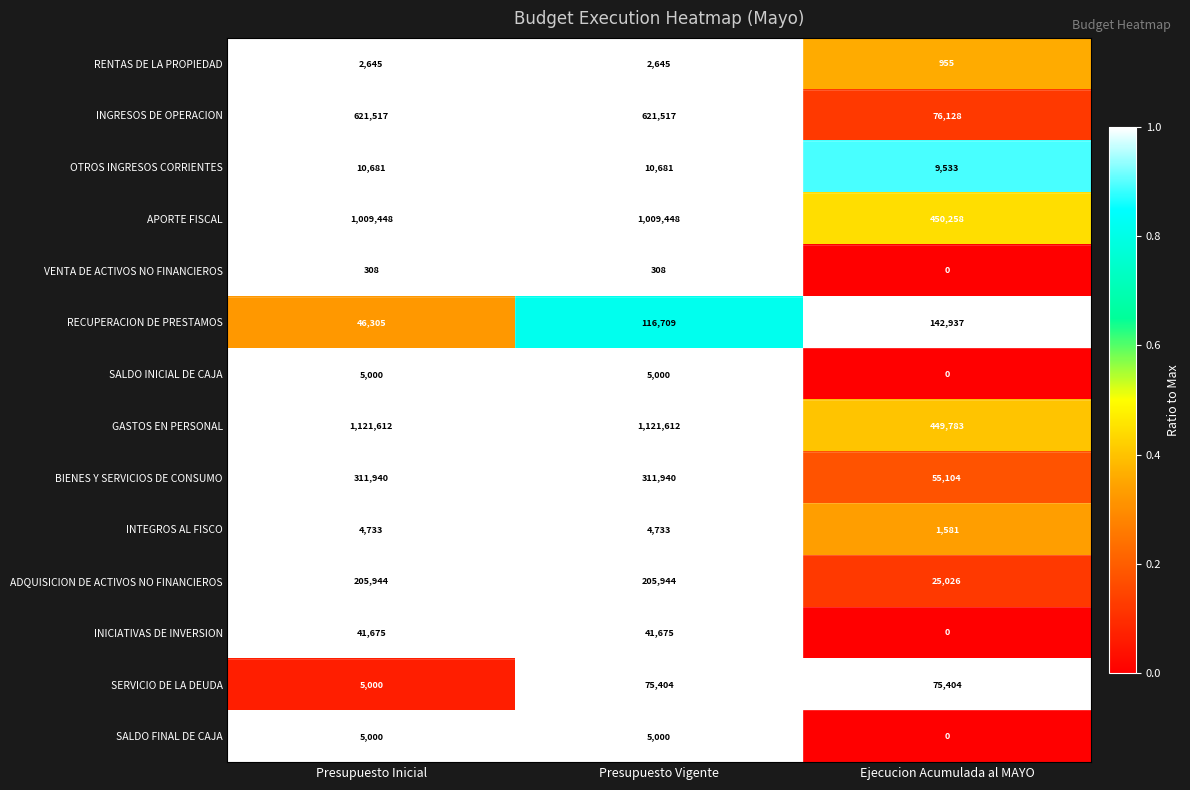

At how many categories does at least one series exceed 0?

3